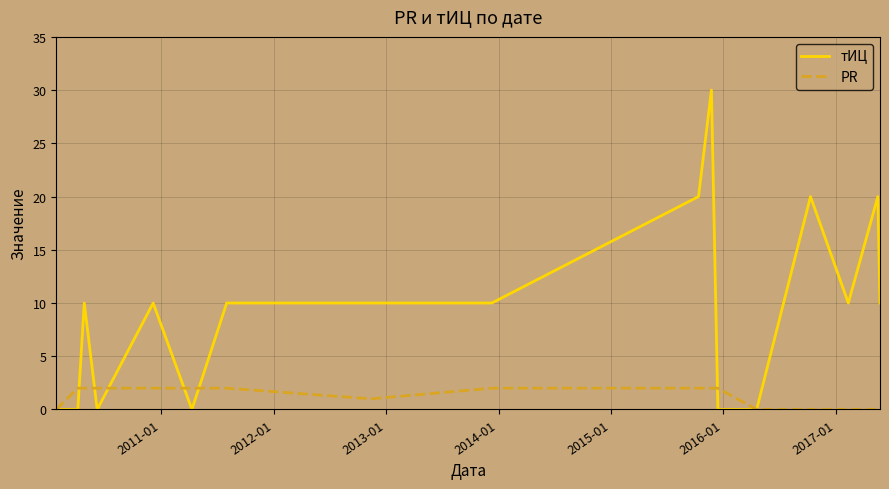

What is the maximum value shown in the chart?

30